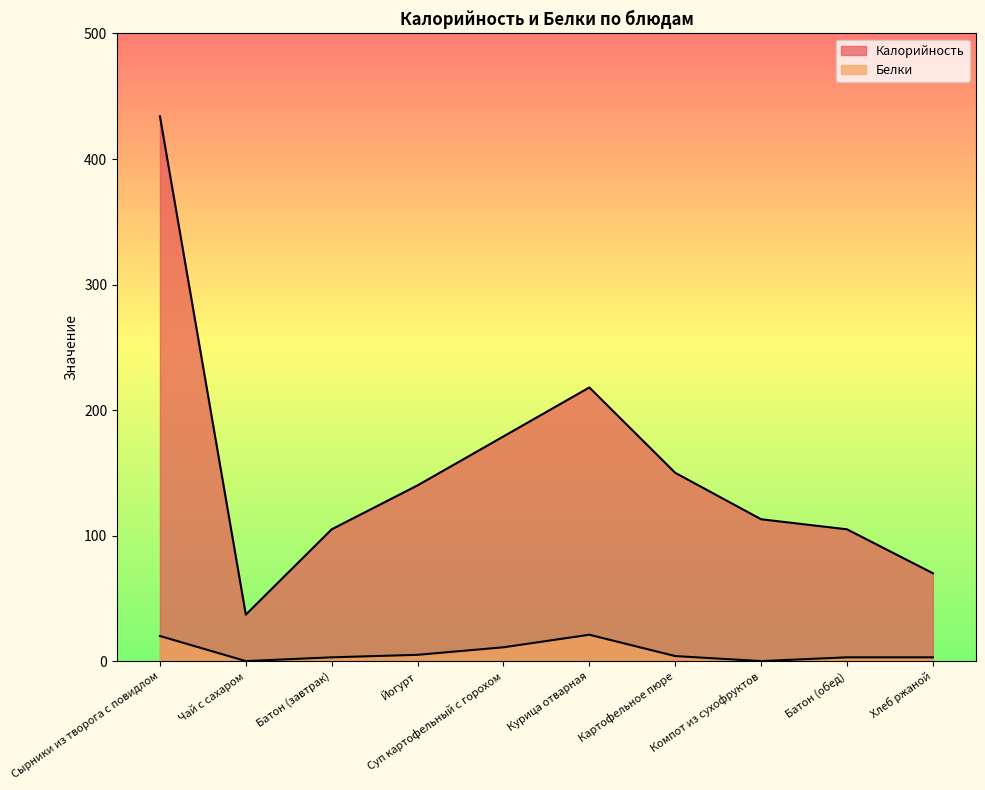

What are all the series names shown in the legend?

Калорийность, Белки